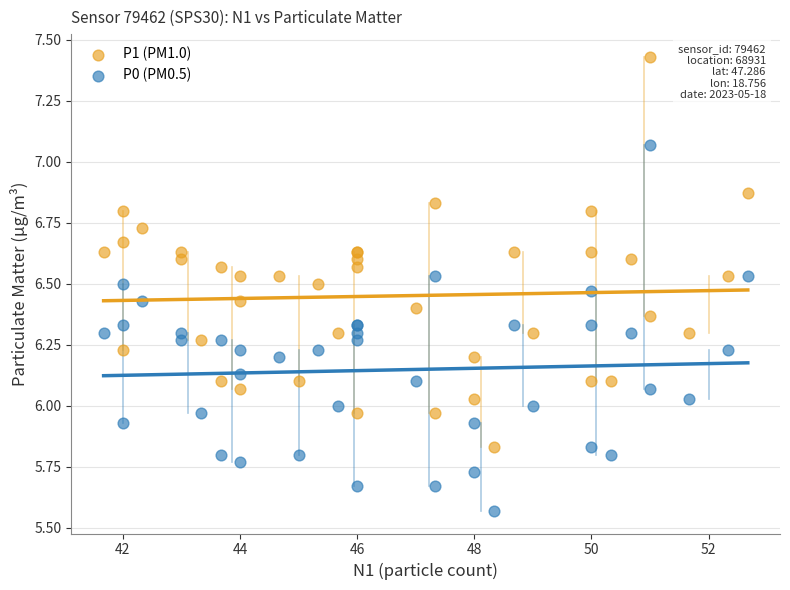

What are all the series names shown in the legend?

P1 (PM1.0), P0 (PM0.5)